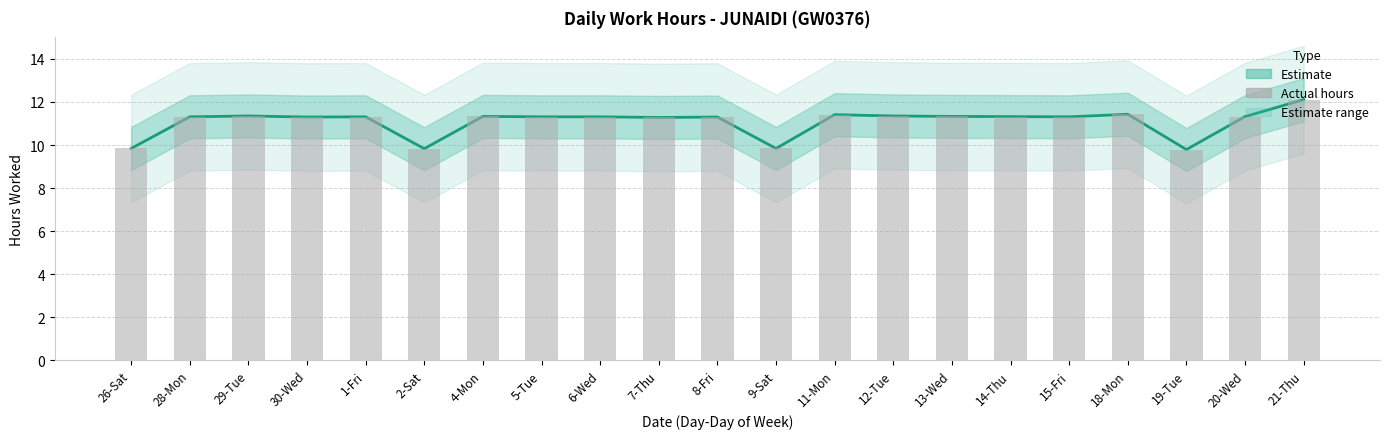

What is the average value of the Low (hours worked) series?

11.1